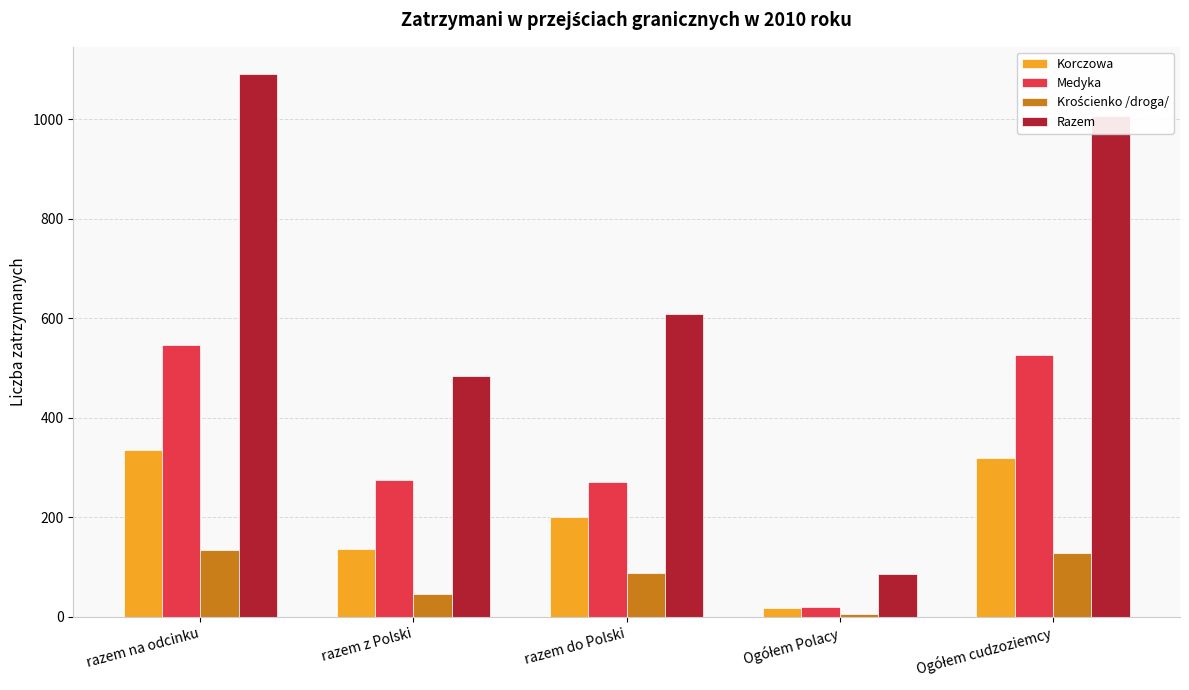

The value of Medyka at razem do Polski is 271. True or false?

True